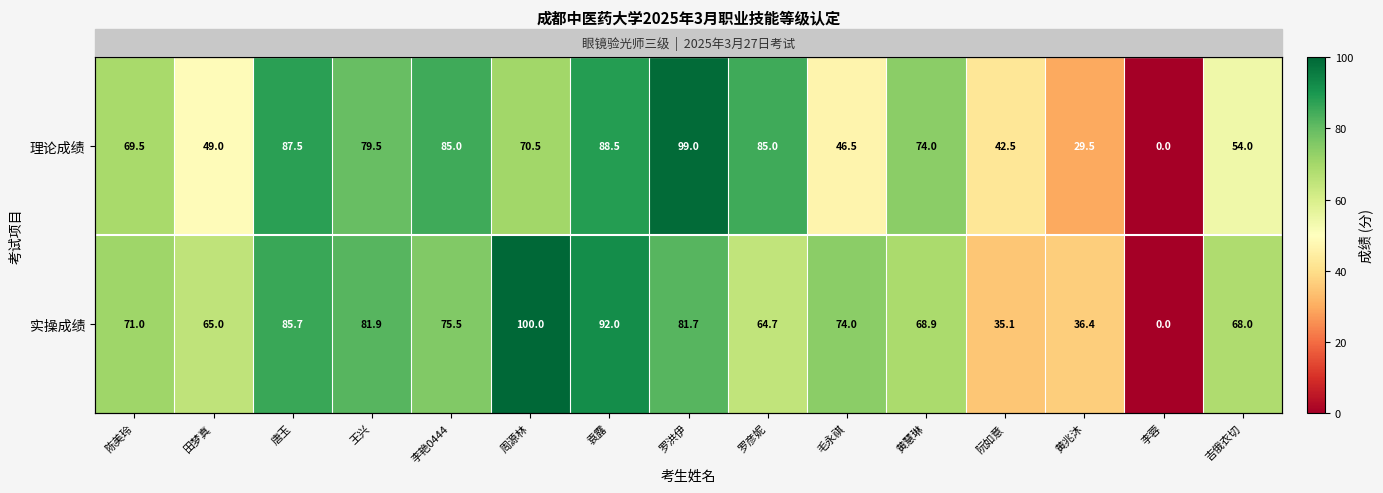

The value of 实操成绩 at 罗洪伊 is 42.1. True or false?

False